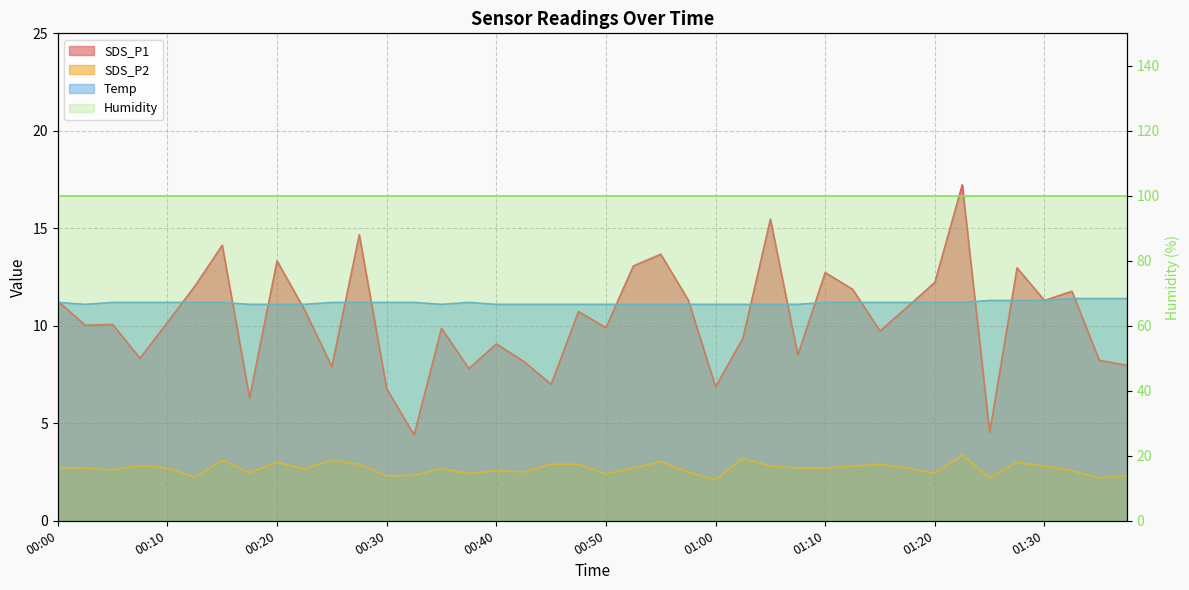

In SDS_P2, how many points are lower than both neighbors (excluding endpoints)?

12